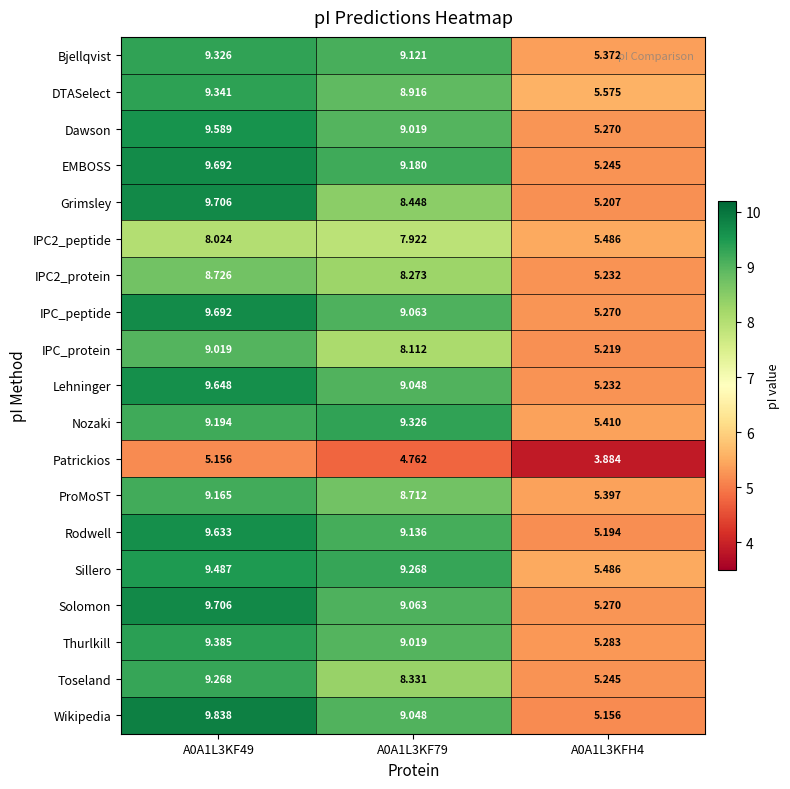

How many series are shown in this chart?

19